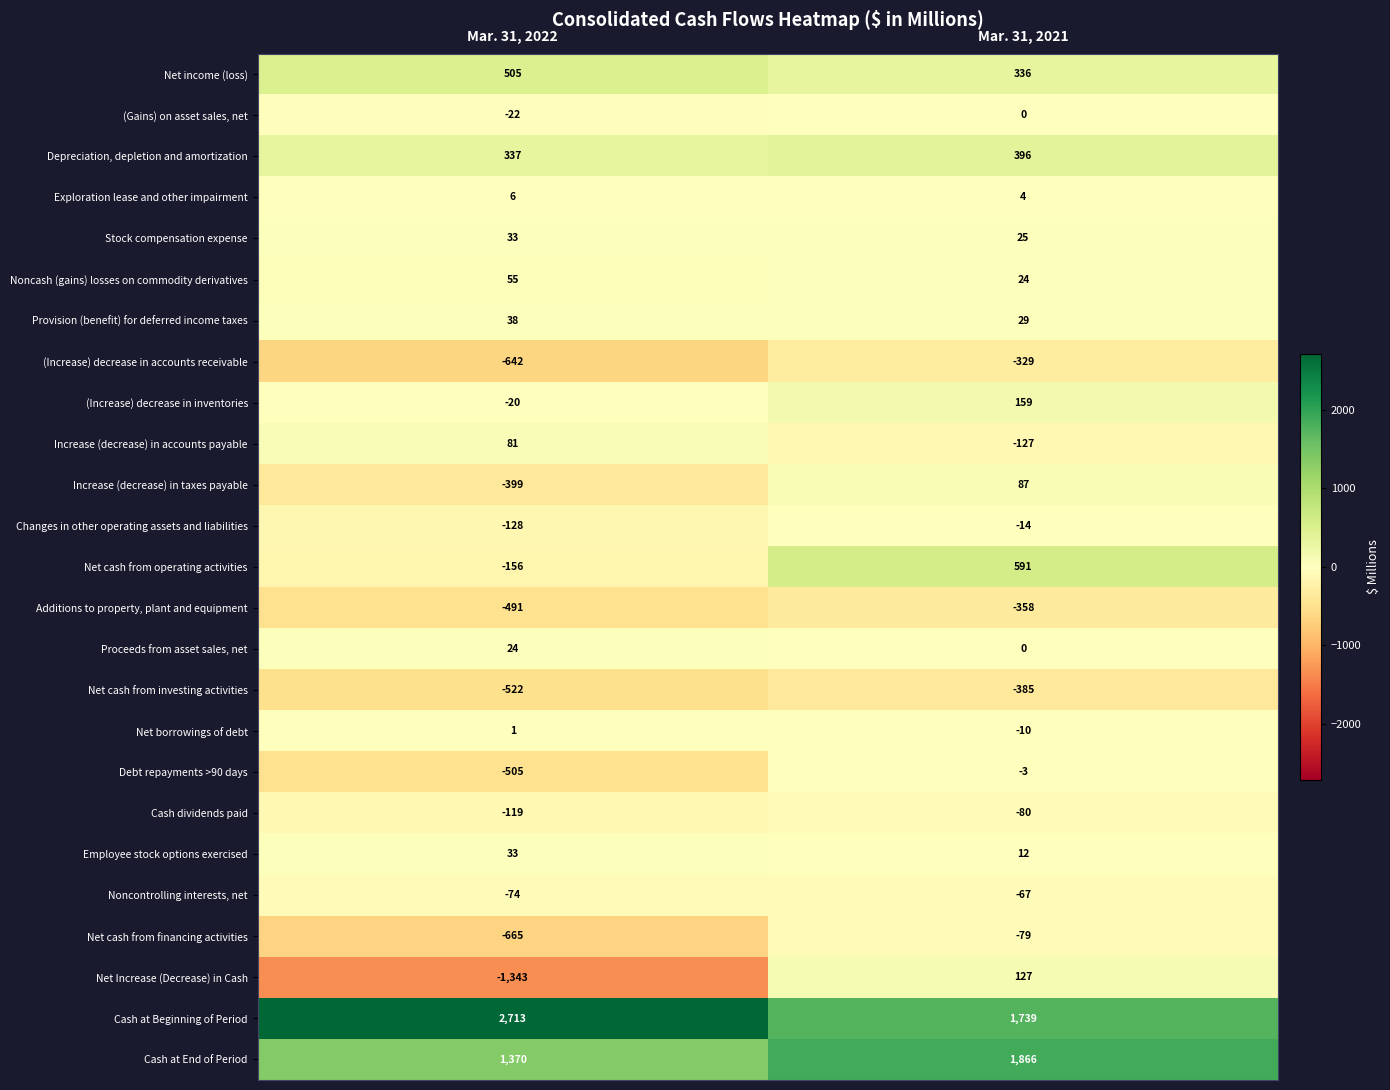

What is the sum of the (Gains) on asset sales, net values at Mar. 31, 2021 and Mar. 31, 2022?

-22